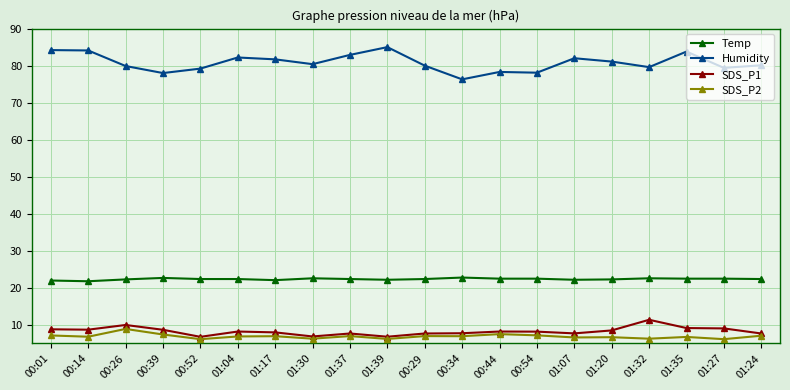

What is the highest value of the Humidity series?

85.0